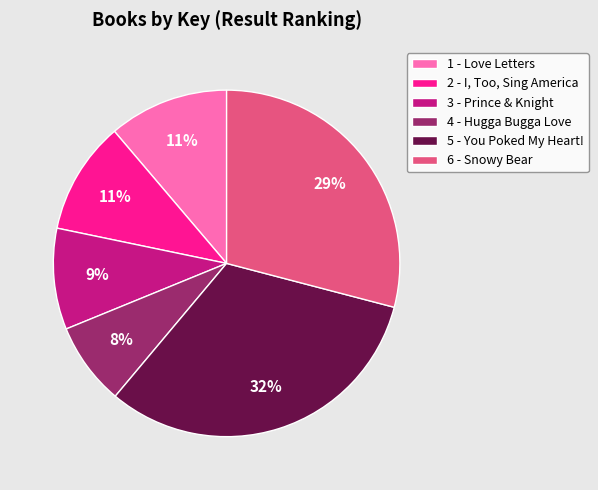

What percentage is the 6 - Snowy Bear slice, to the nearest percent?

29%